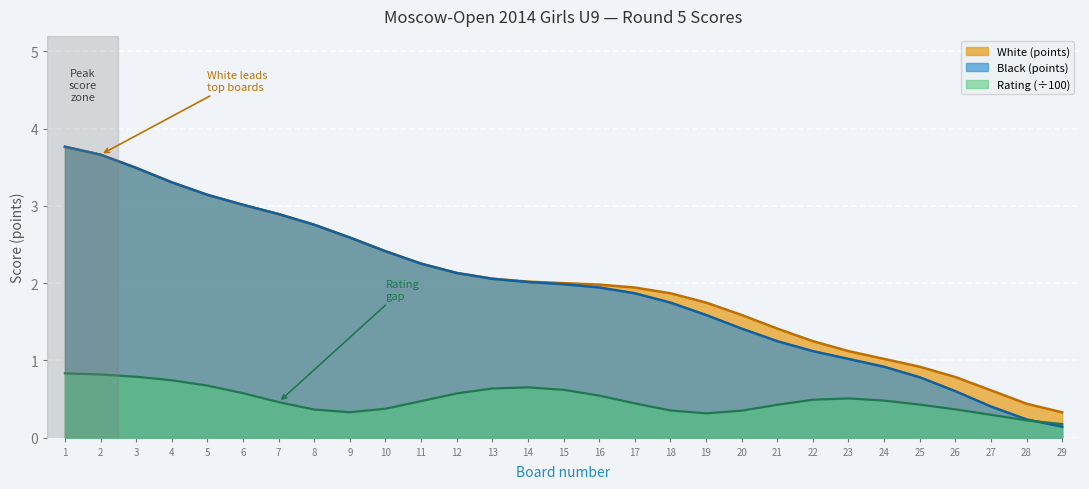

What is the minimum value for White (points)?

0.3